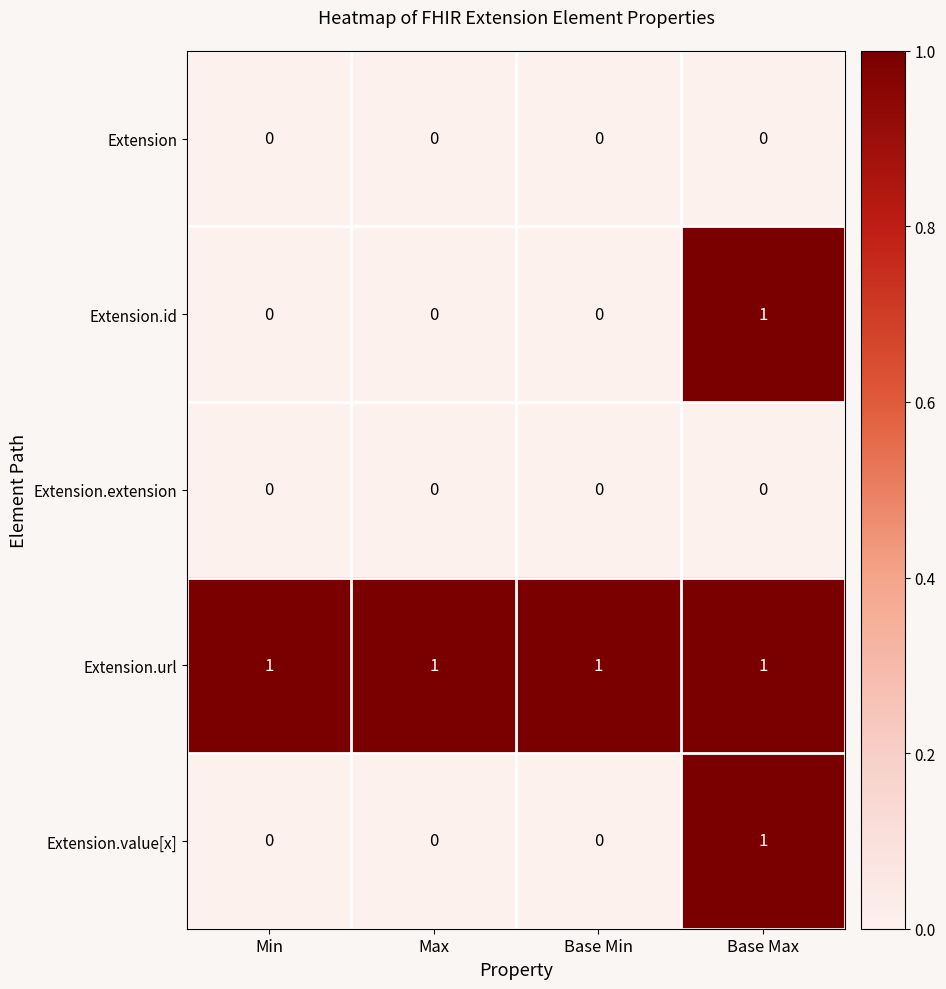

Count the number of data series in this chart.

5